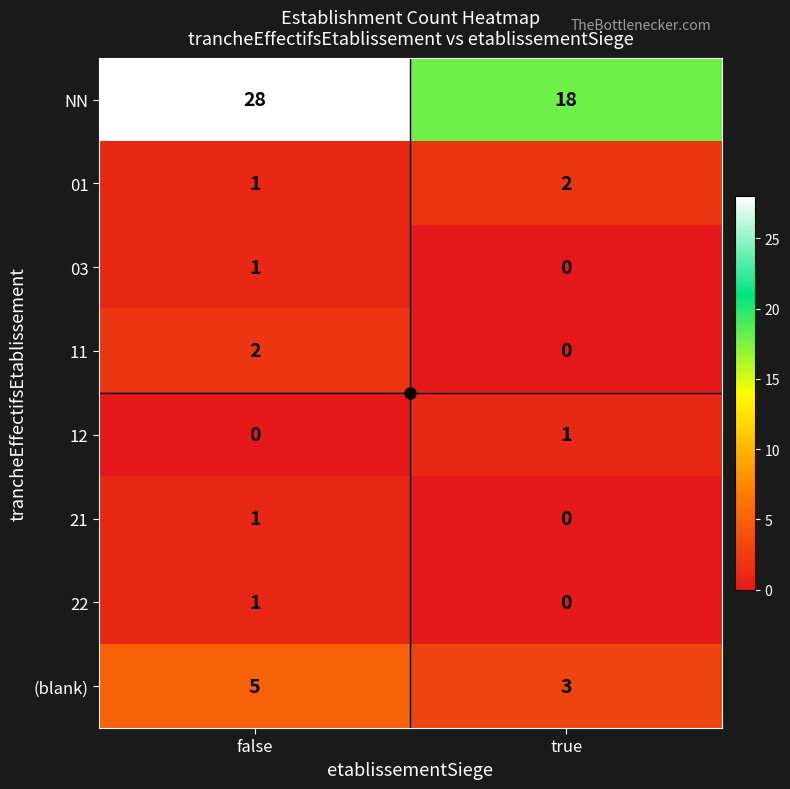

At which label does 03 reach its minimum?

true